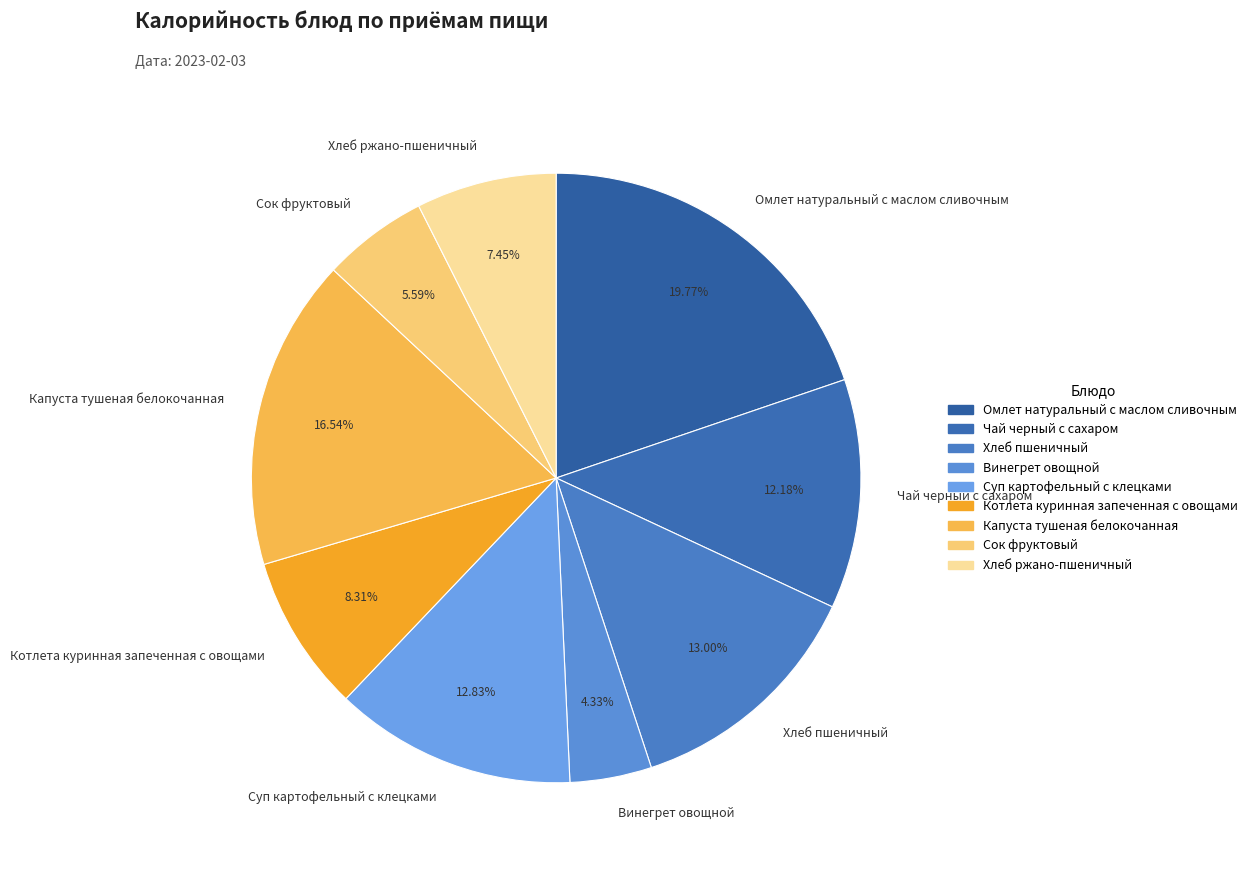

Which slice is the smallest?

Винегрет овощной